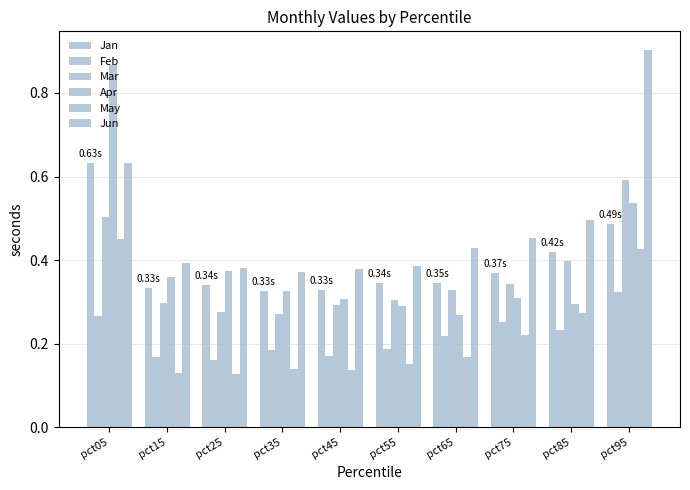

Read the May value at pct45.

0.1